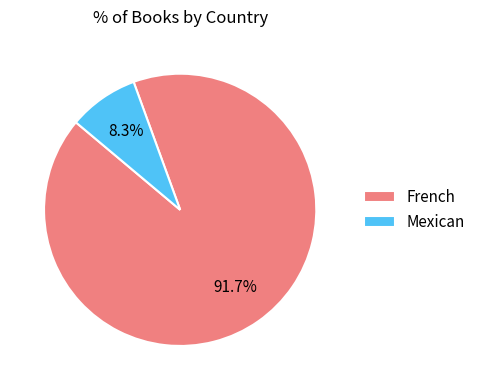

Rank the categories by value from highest to lowest.

French, Mexican